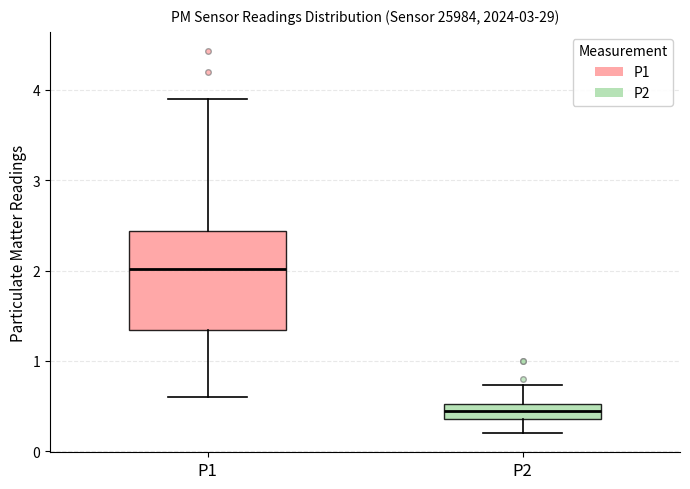

Reading left to right, transcribe this box plot: for each box, give where its median line is, the range the box spans, and where its two whiskers end, as read against the y-axis. The values are not printed on the chart, so give them approximately, as read against the axis.

P1: median 2.0, box 1.3 to 2.4, whiskers 0.6 to 3.9
P2: median 0.5 (inside the box), box 0.4 to 0.5, whiskers 0.2 to 0.7